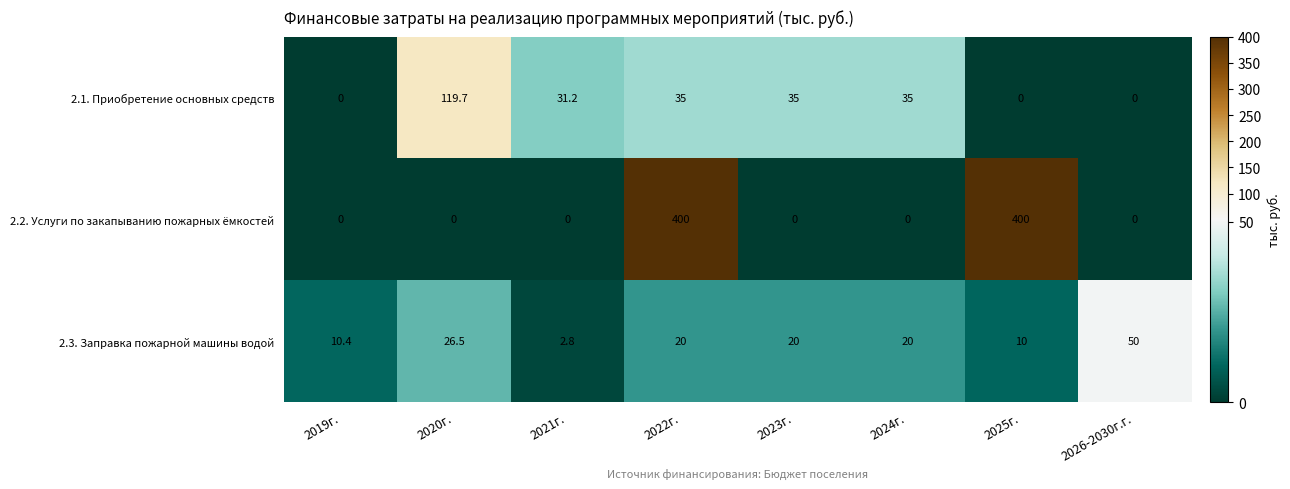

What is the approximate value of 2.3. Заправка пожарной машины водой at 2024г.?

20.0